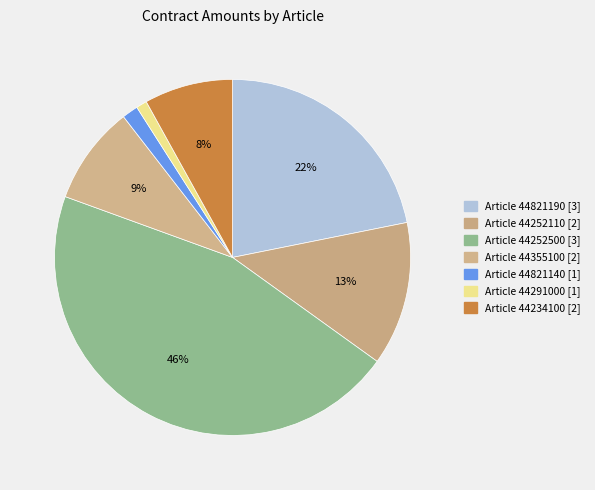

Which slice is the largest?

44252500